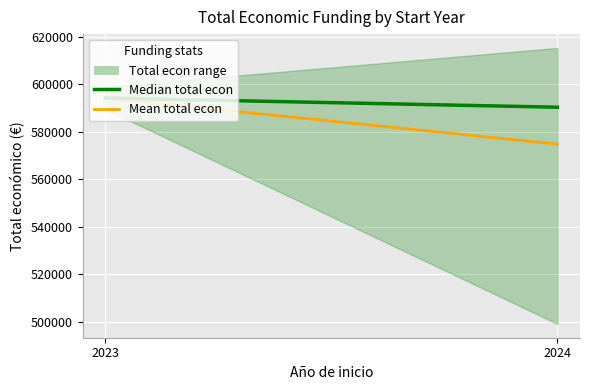

What is the highest value of the Median total econ series?

594246.5